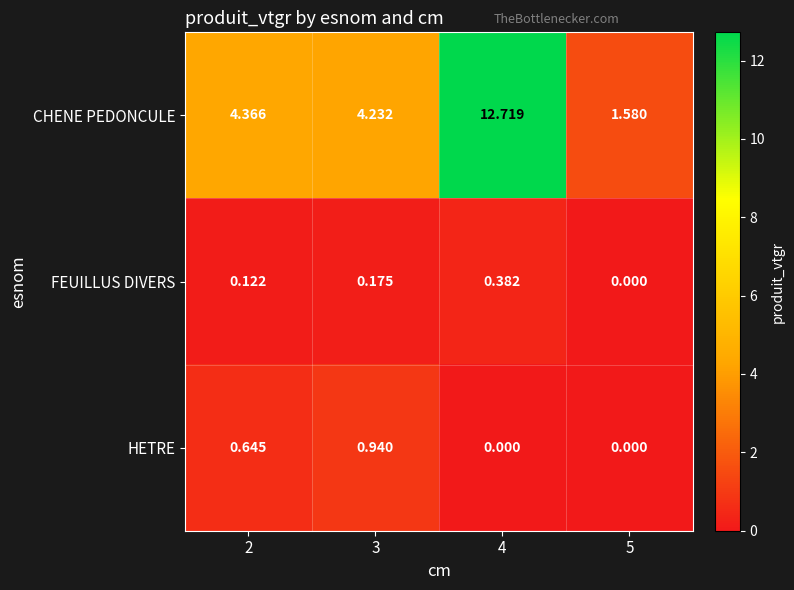

Which series has the largest total across all categories?

CHENE PEDONCULE